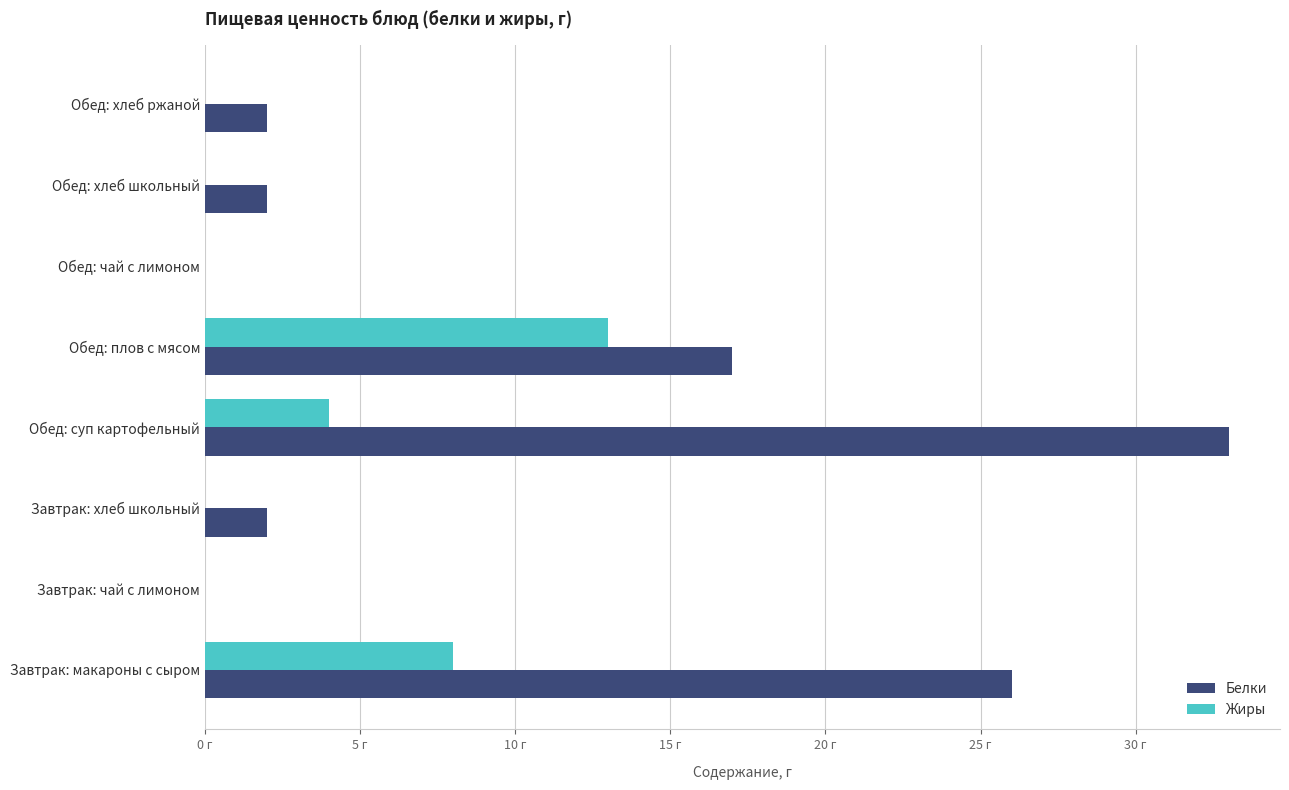

What are all the series names shown in the legend?

Белки, Жиры